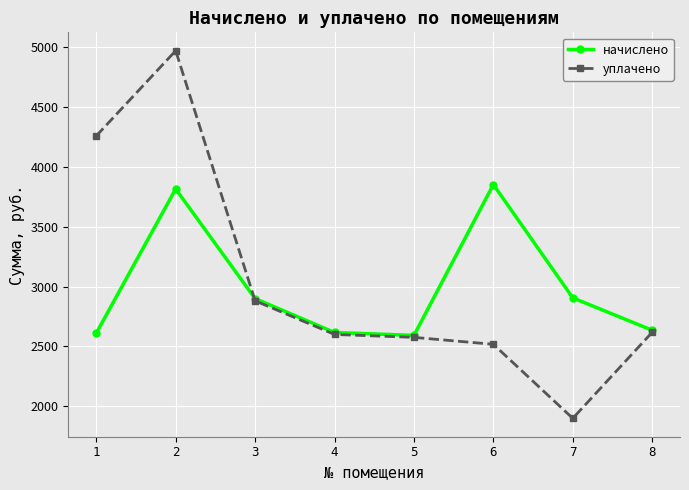

How many lines are shown in the chart?

2